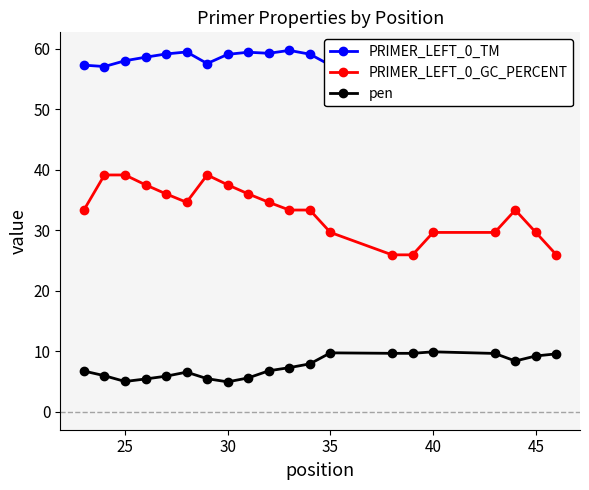

Which series has the largest range (max minus min)?

PRIMER_LEFT_0_GC_PERCENT